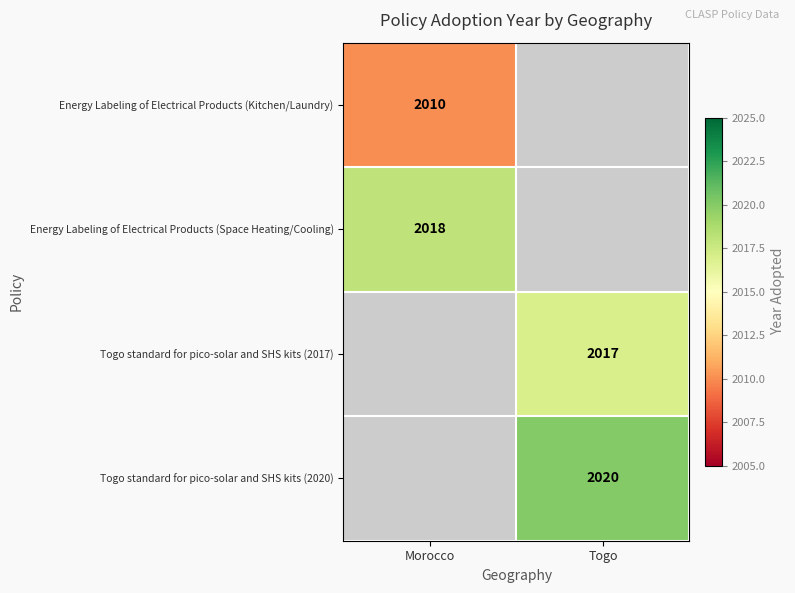

How many distinct data groups are displayed?

4